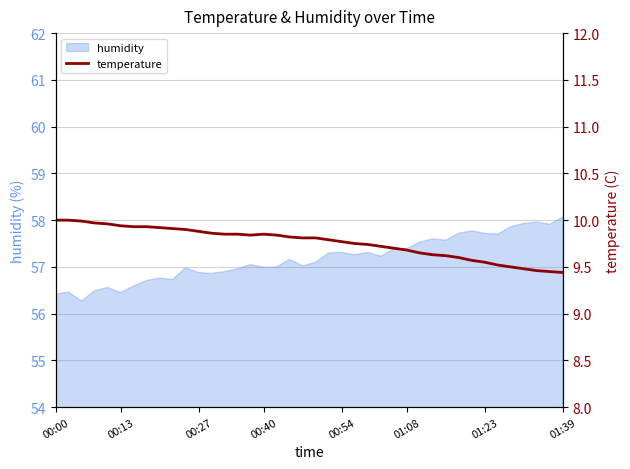

Does the chart display data point markers on the line(s)?

No